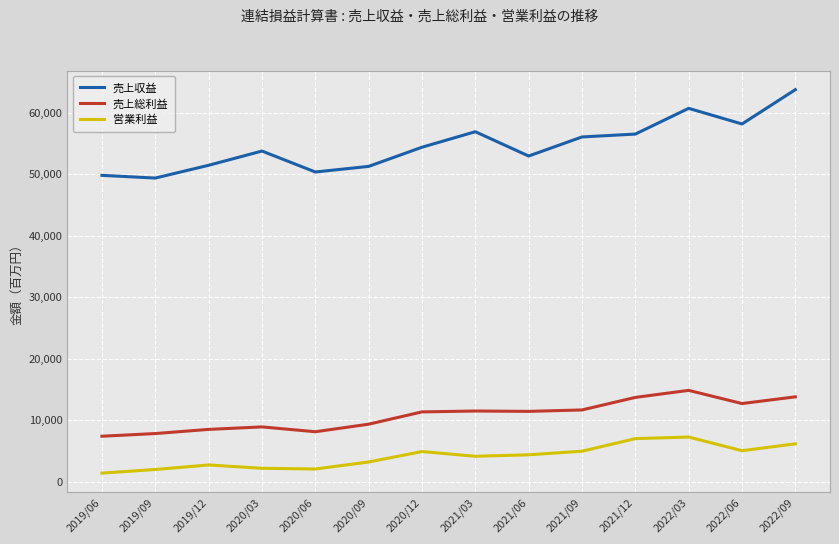

The 売上総利益 series shows 8512.4 at 2022/09. True or false?

False